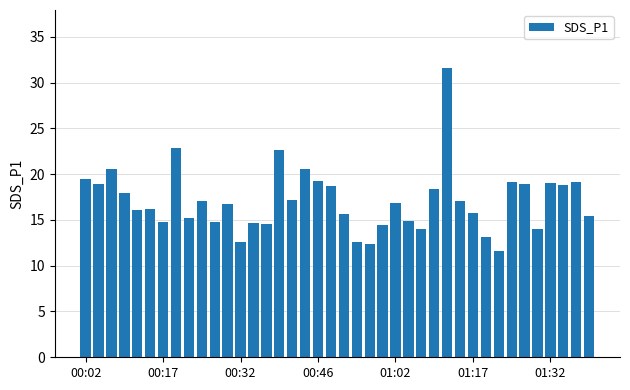

What is the value of the 8th bar from the left?

22.9